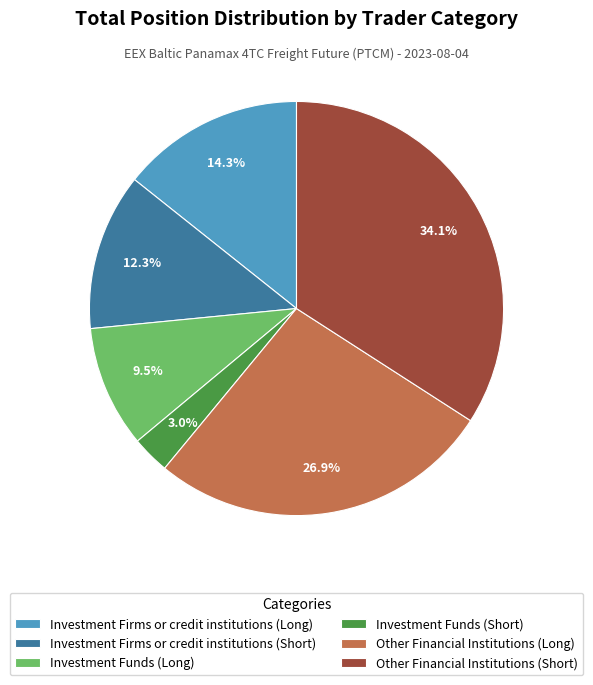

What is the smallest slice in the pie chart?

Investment Funds (Short)